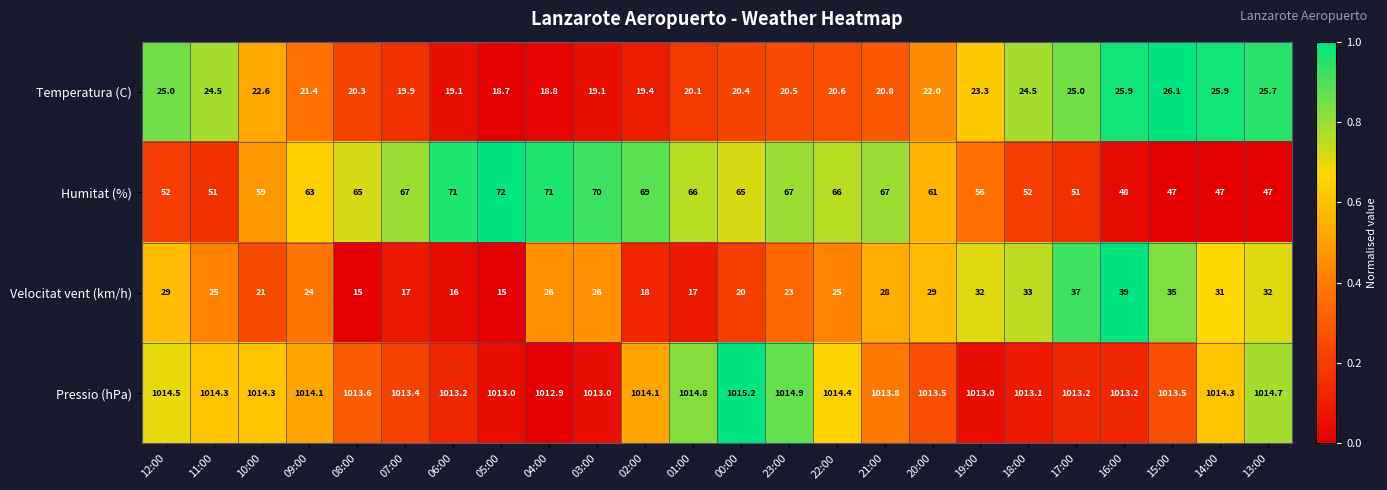

Between 08:00 and 16:00, which series saw the biggest shift?

Velocitat vent (km/h)